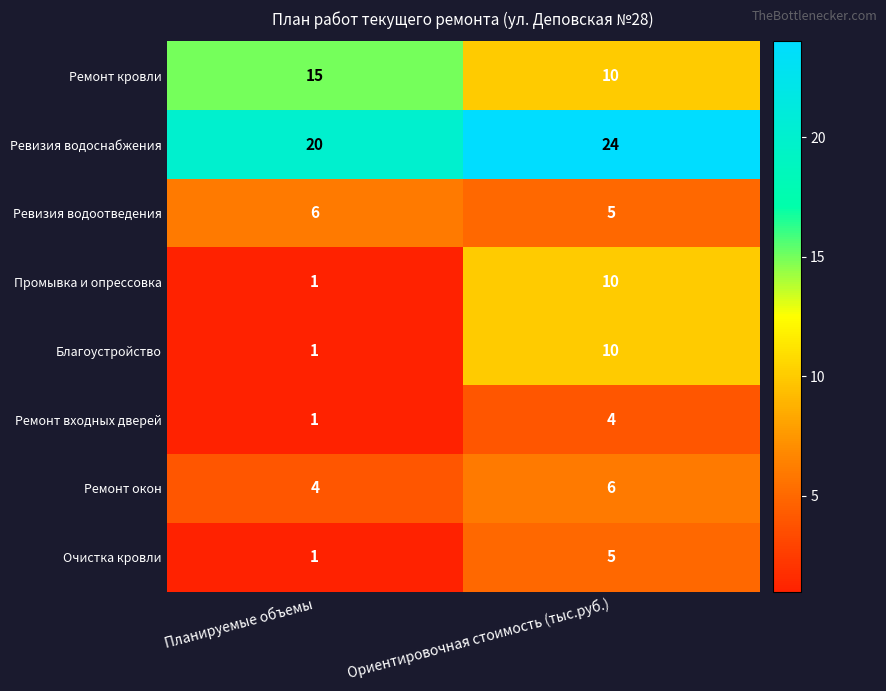

At which category is the sum across all series the highest?

Ориентировочная стоимость (тыс.руб.)